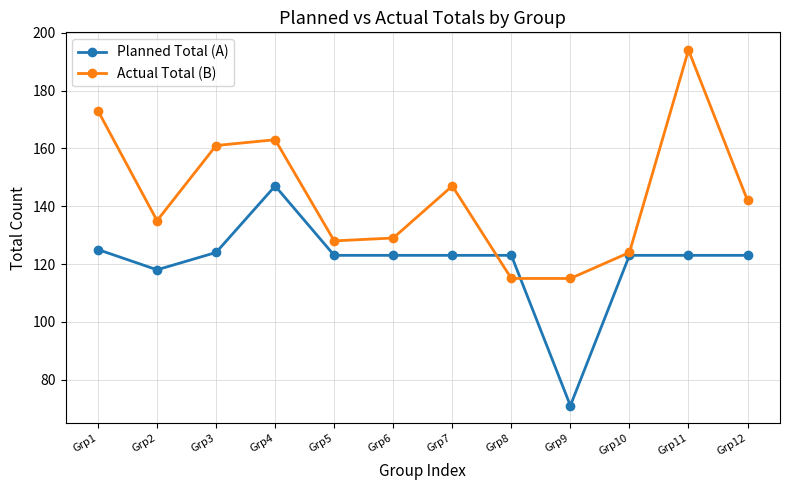

The Planned Total (A) series shows 71 at Grp9. True or false?

True